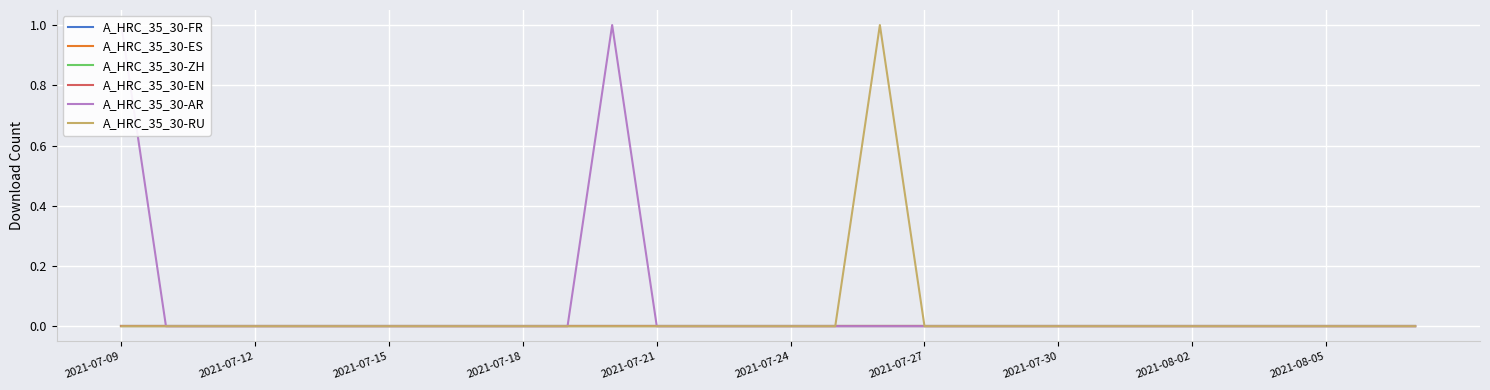

True or false: A_HRC_35_30-EN has a value of 0 at 2021-08-02.

True